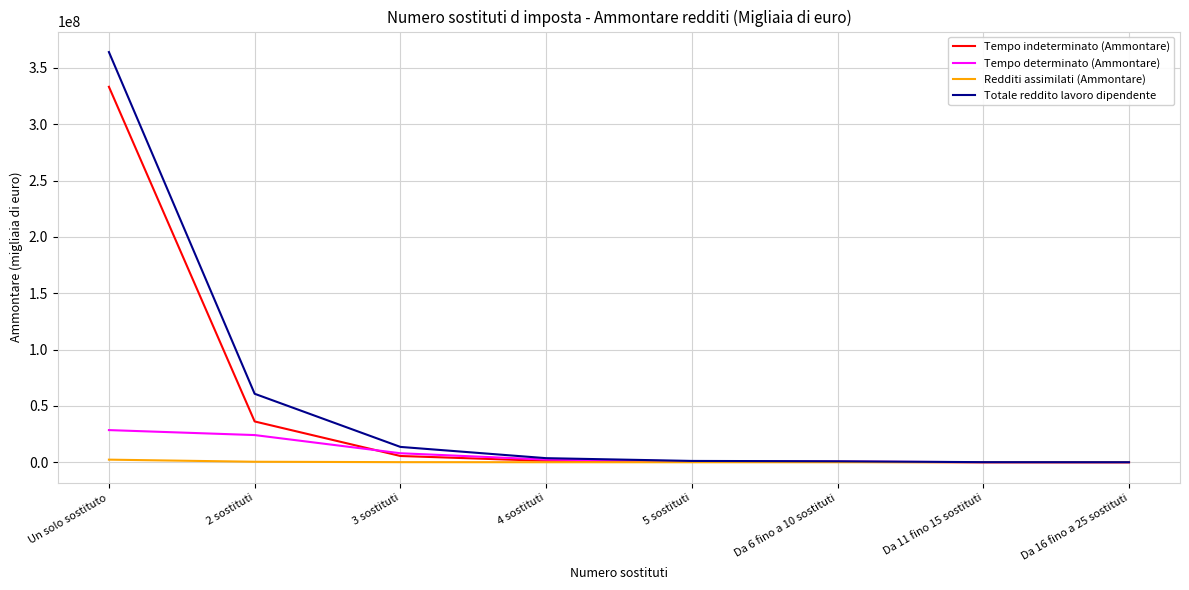

What is the difference between the Tempo determinato (Ammontare) values at 3 sostituti and Da 6 fino a 10 sostituti?

7438405